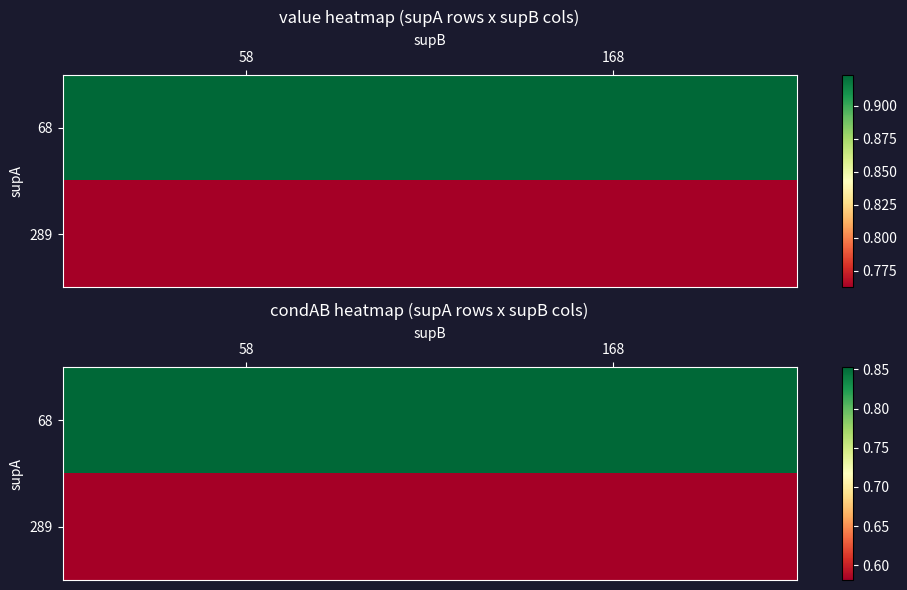

What value does the 68 series have at 168?

0.9